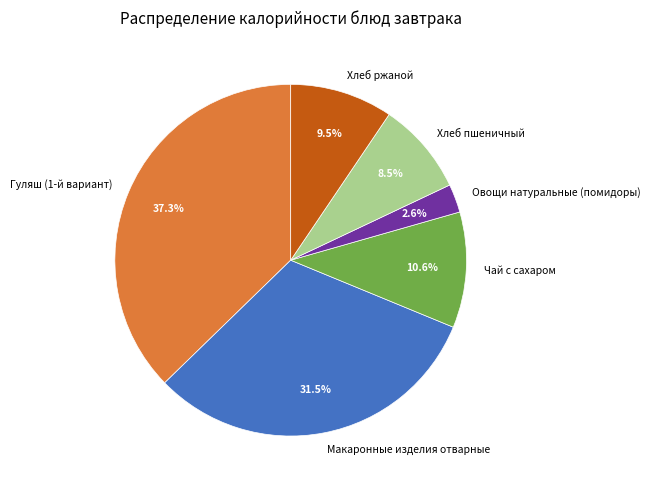

Rank the categories by value from highest to lowest.

Гуляш (1-й вариант), Макаронные изделия отварные, Чай с сахаром, Хлеб ржаной, Хлеб пшеничный, Овощи натуральные (помидоры)